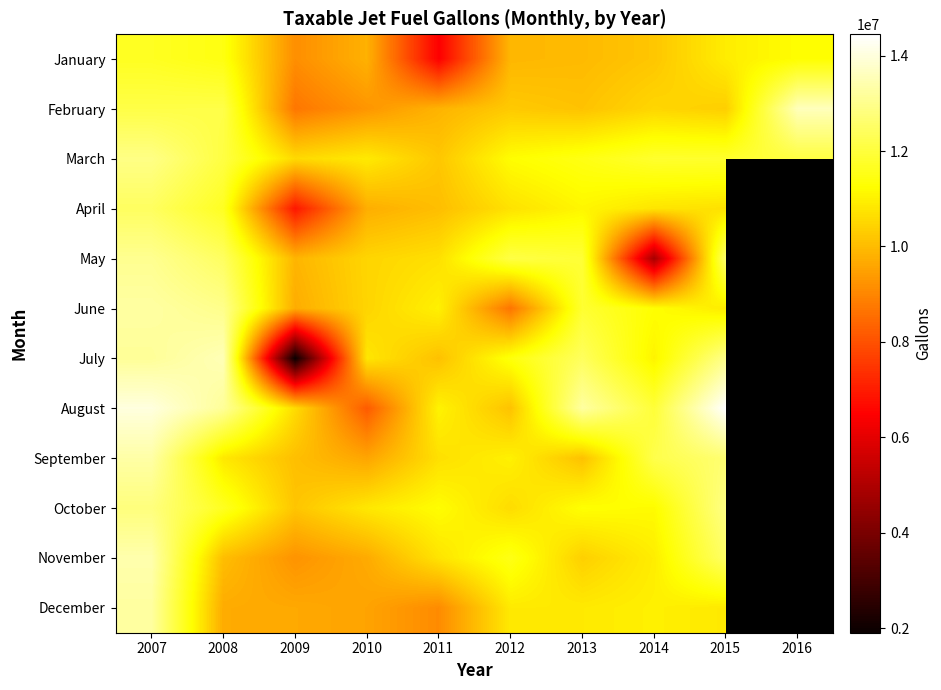

How many distinct data groups are displayed?

12